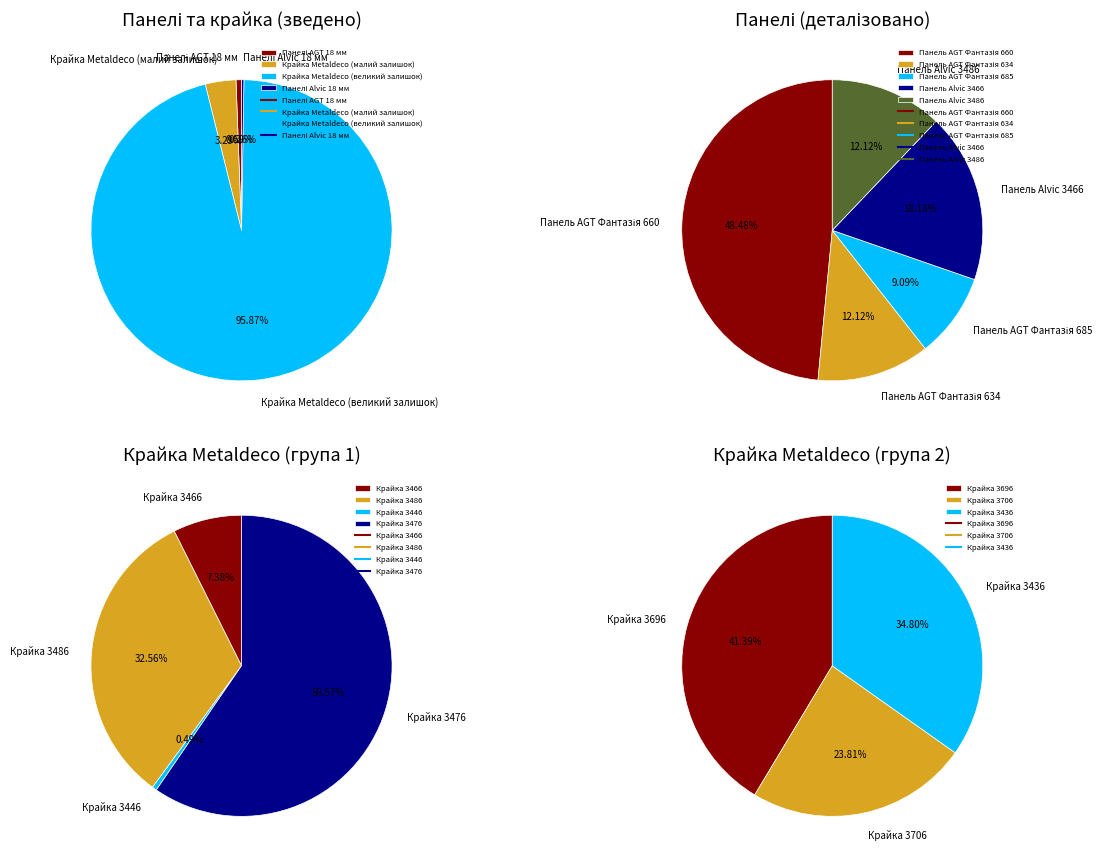

Rank the categories by value from highest to lowest.

Крайка Metaldeco 3476, Крайка Metaldeco 3696, Крайка Metaldeco 3436, Крайка Metaldeco 3706, Крайка Metaldeco 3486, Крайка Metaldeco 3466, Панель AGT 18 мм. Фантазія 660, Крайка Metaldeco 3446, Панель Alvic 3466, Панель AGT 18 мм. Фантазія 634, Панель Alvic 3486, Панель AGT 18 мм. Фантазія 685